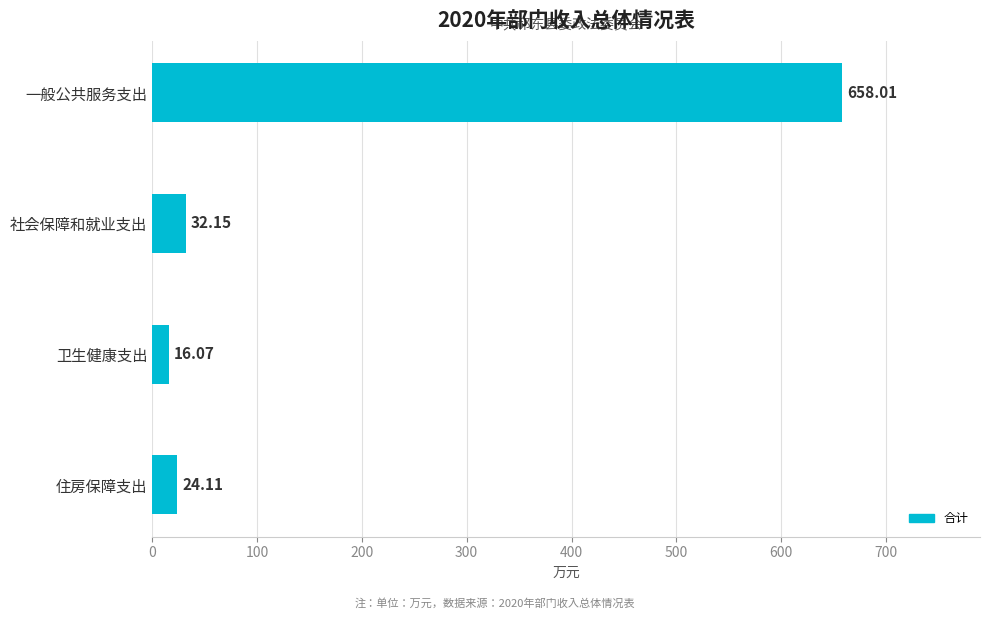

What is the label of the 2nd bar from the top?

社会保障和就业支出